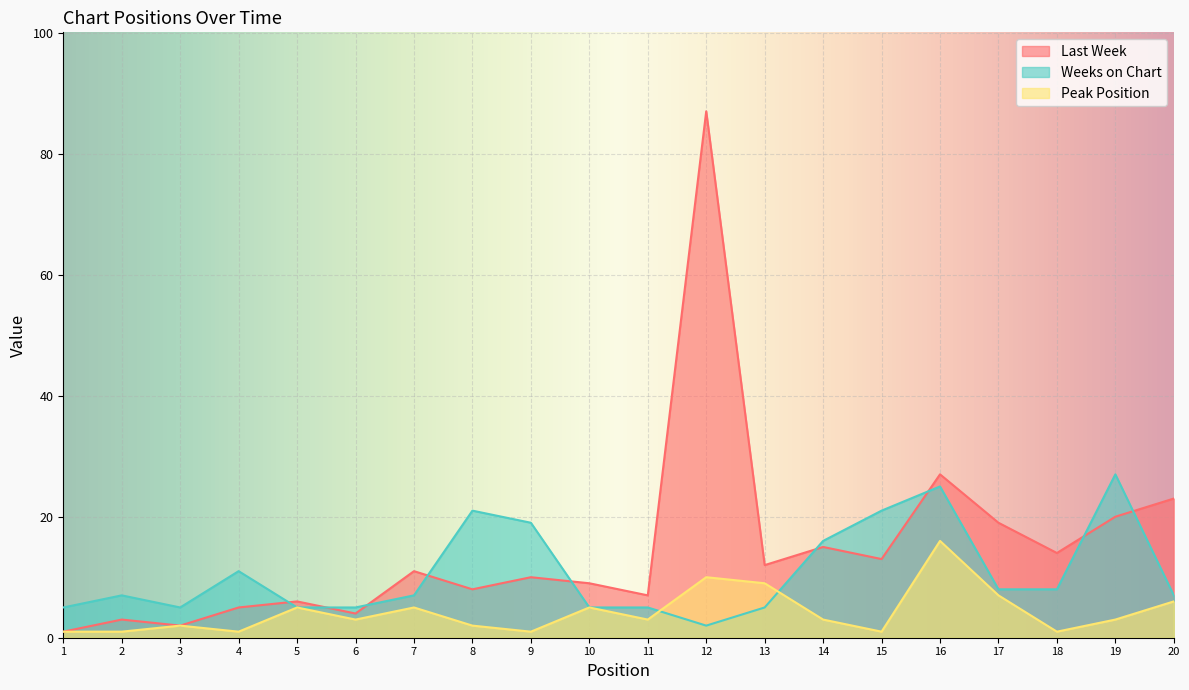

Between which two adjacent categories do Last Week and Weeks on Chart first intersect?

4 and 5